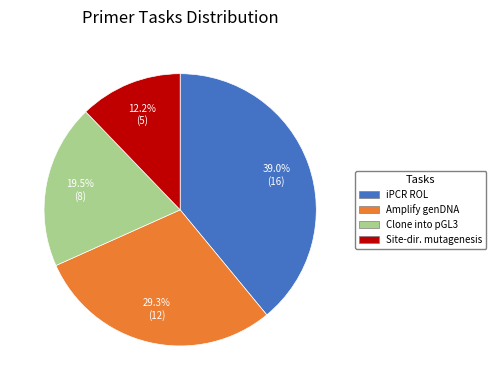

Between iPCR ROL and Amplify genDNA, which is larger?

iPCR ROL